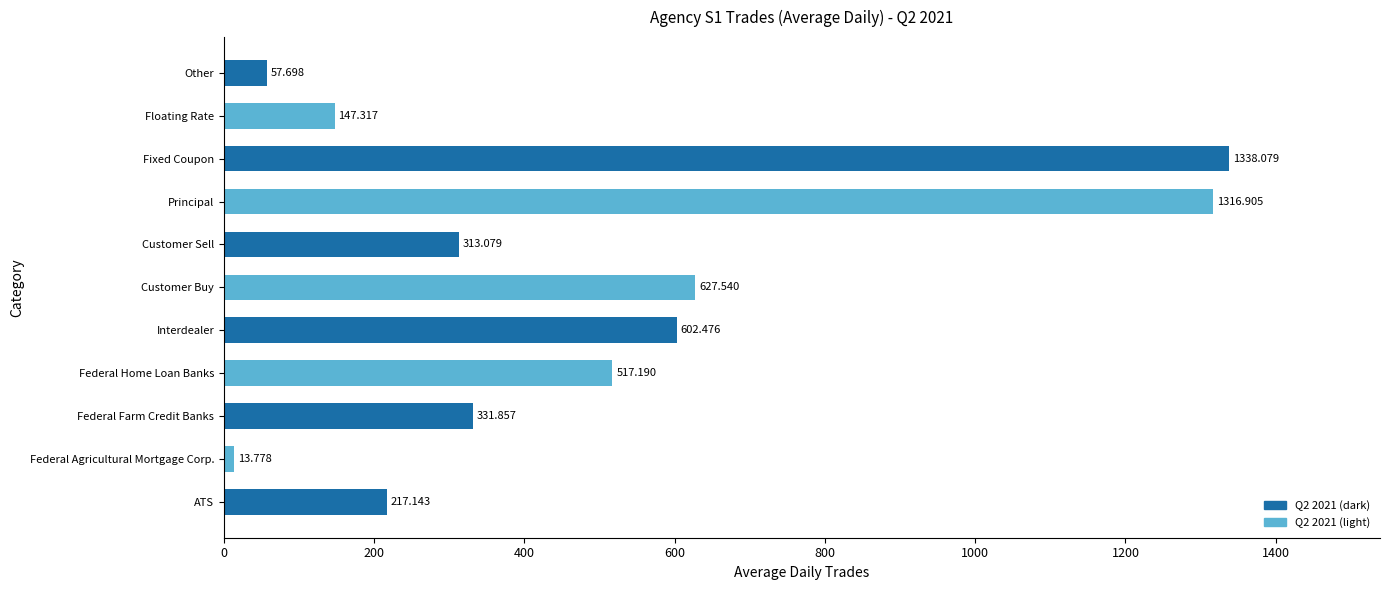

At which category does the chart reach its minimum across all series?

Federal Agricultural Mortgage Corp.